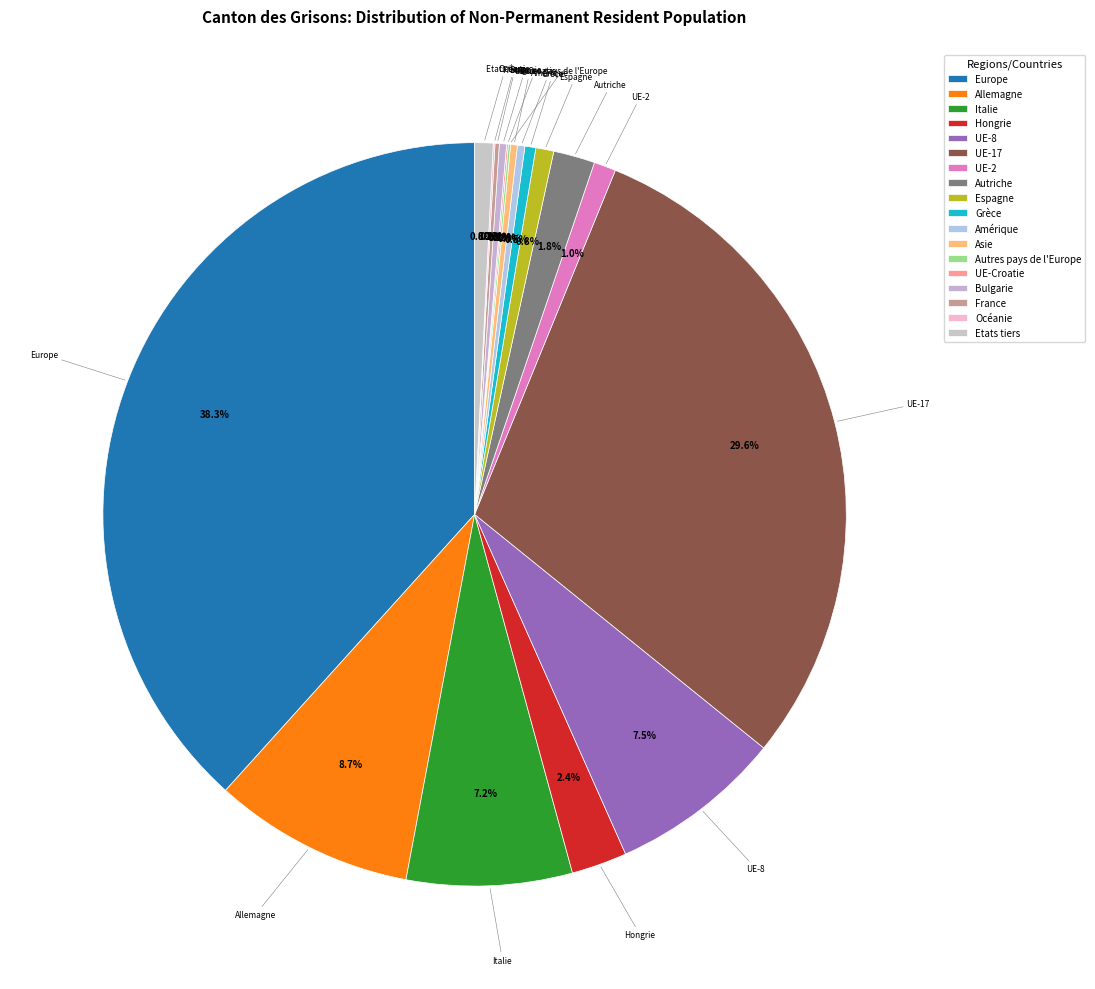

Do UE-8 and Europe together represent more than half of the pie?

No